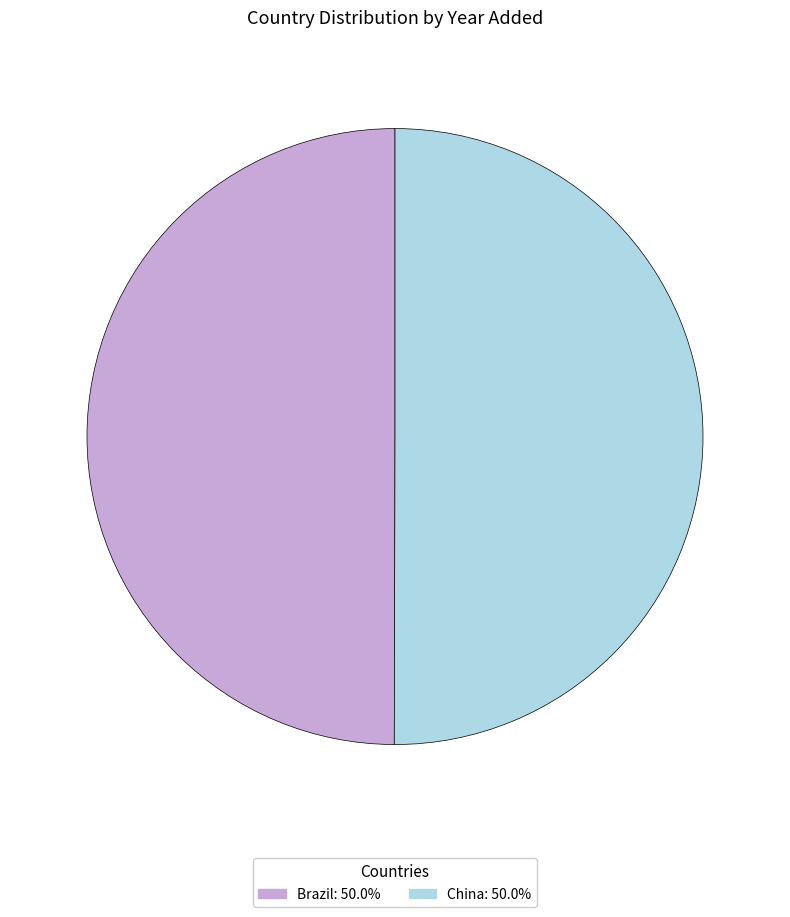

Is it true that Brazil is 50% of the pie?

True